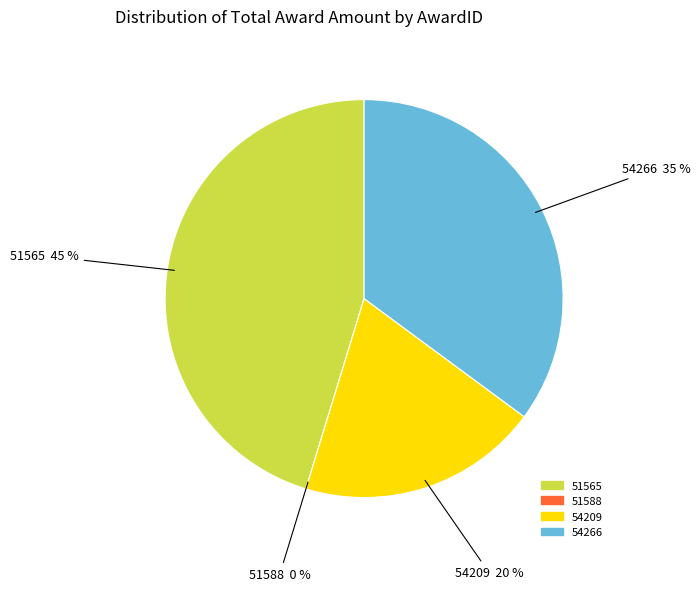

To the nearest percent, what is the combined percentage of 54209 and 51588?

20%